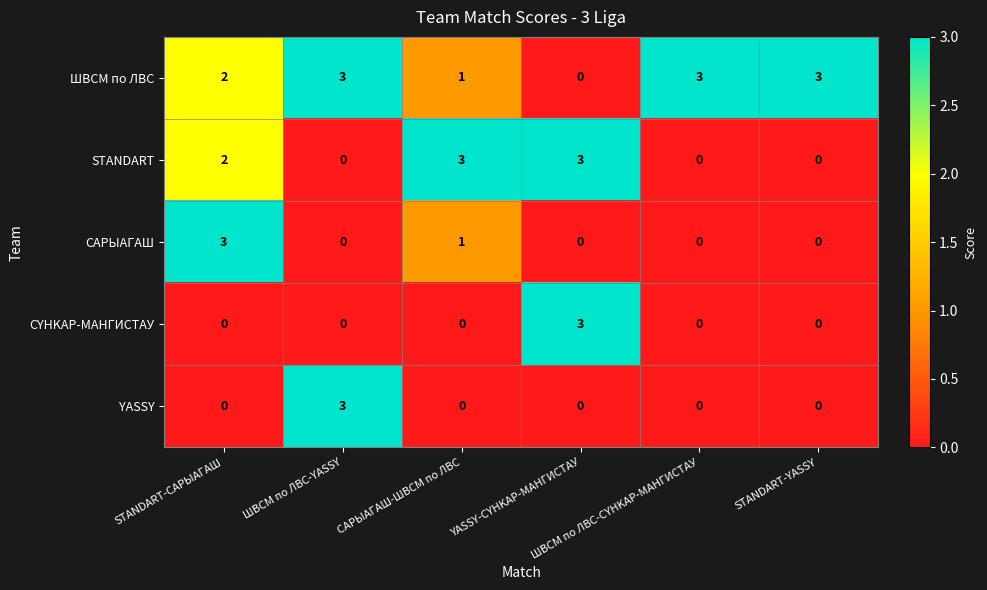

What is the greatest value displayed?

3